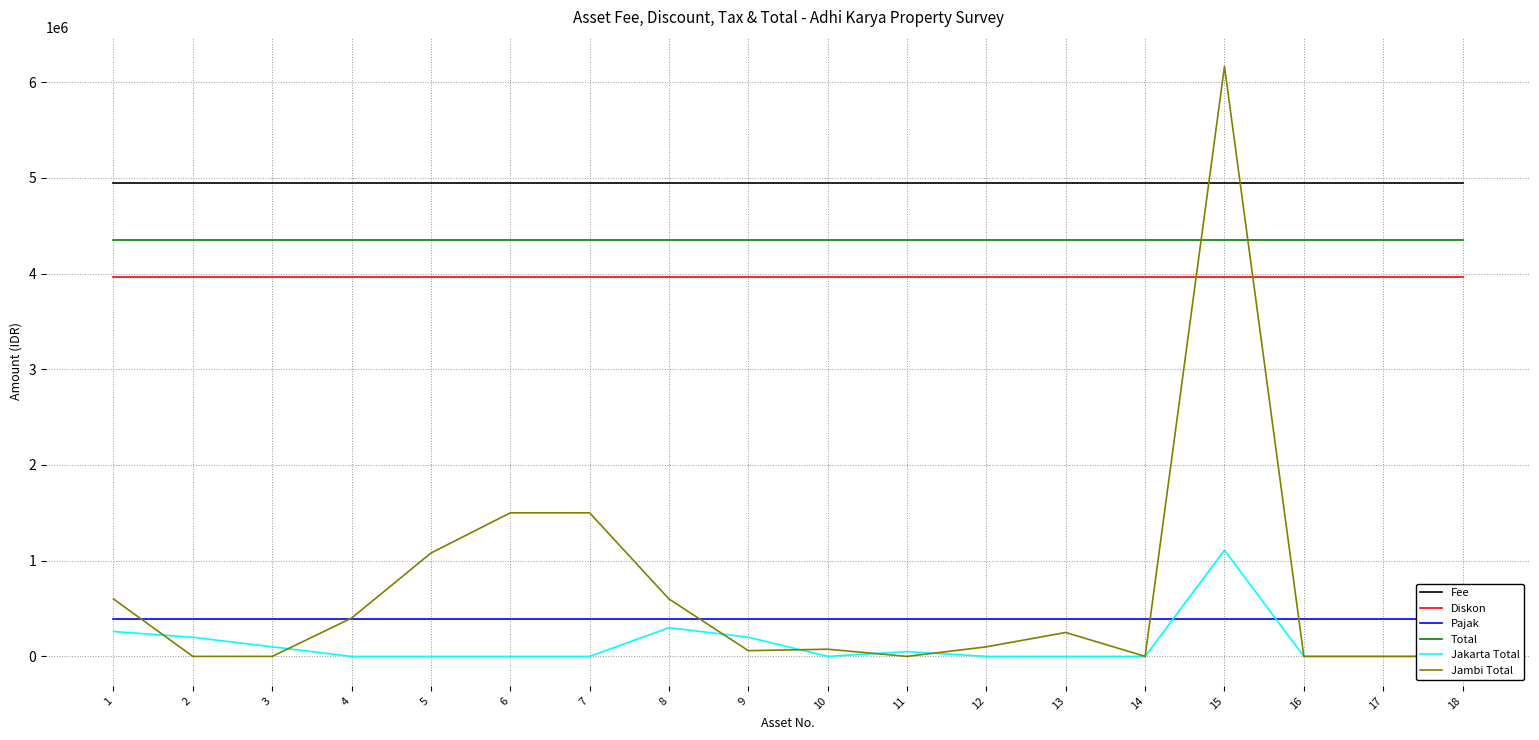

How many times do Total and Jambi Total cross each other?

2